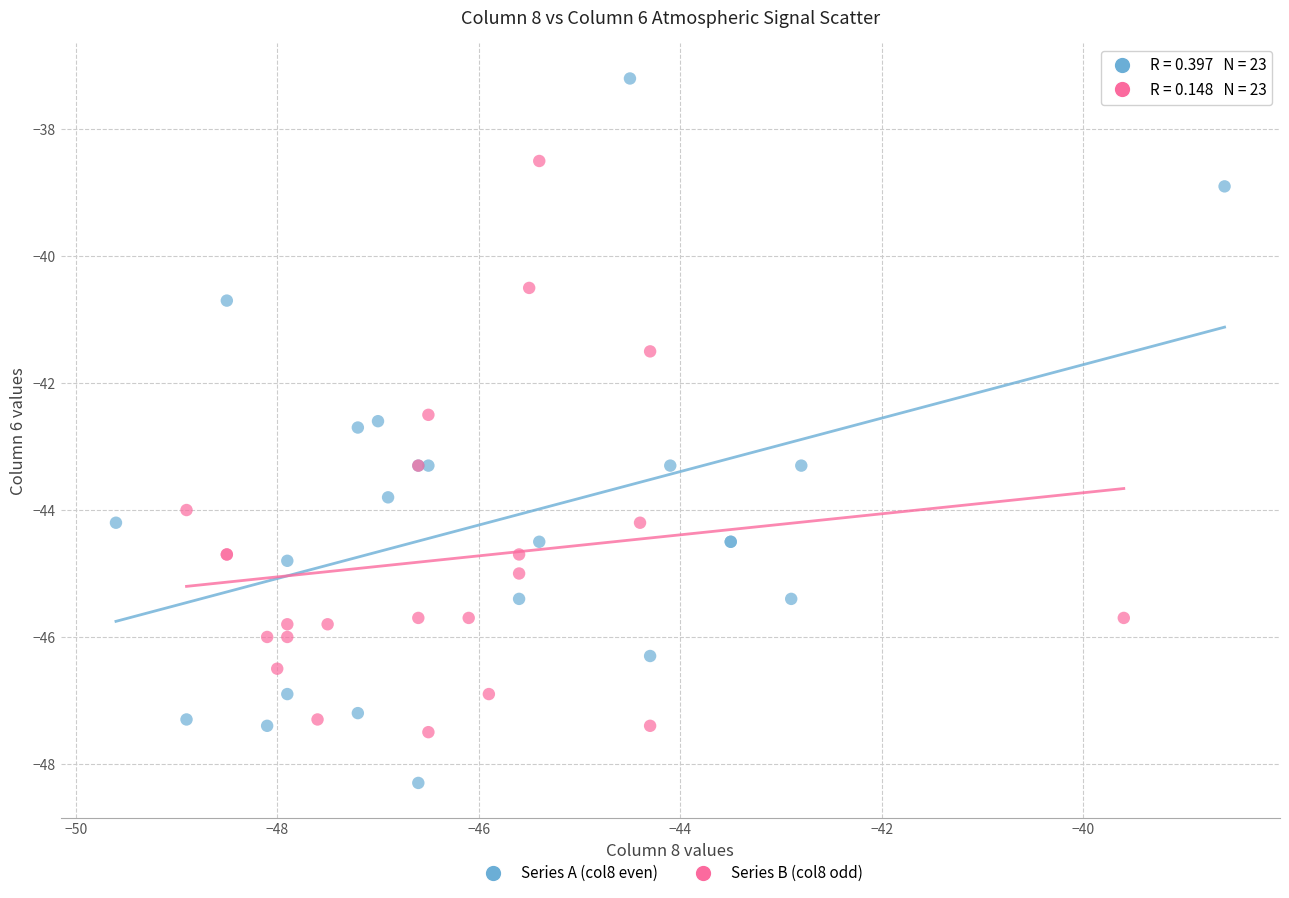

Which series contains the highest Y value?

Series A (col8 even)